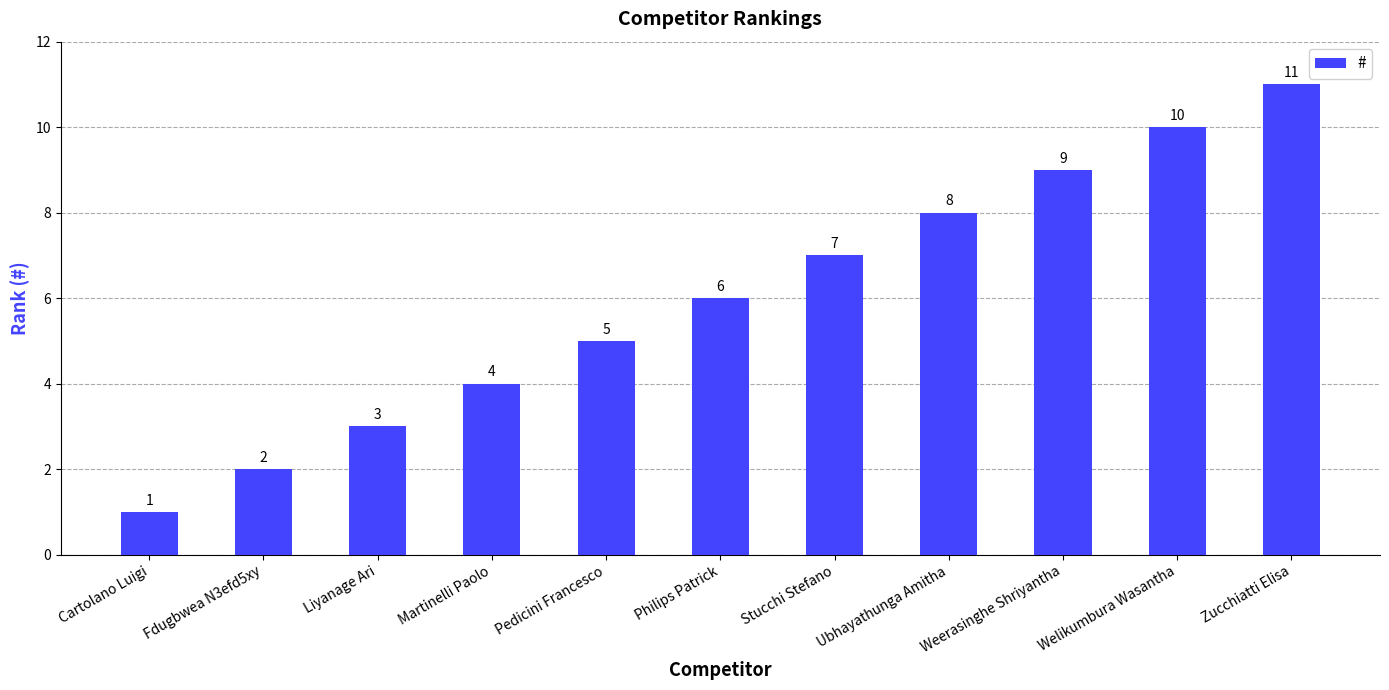

The value at Fdugbwea N3efd5xy is 2. True or false?

True